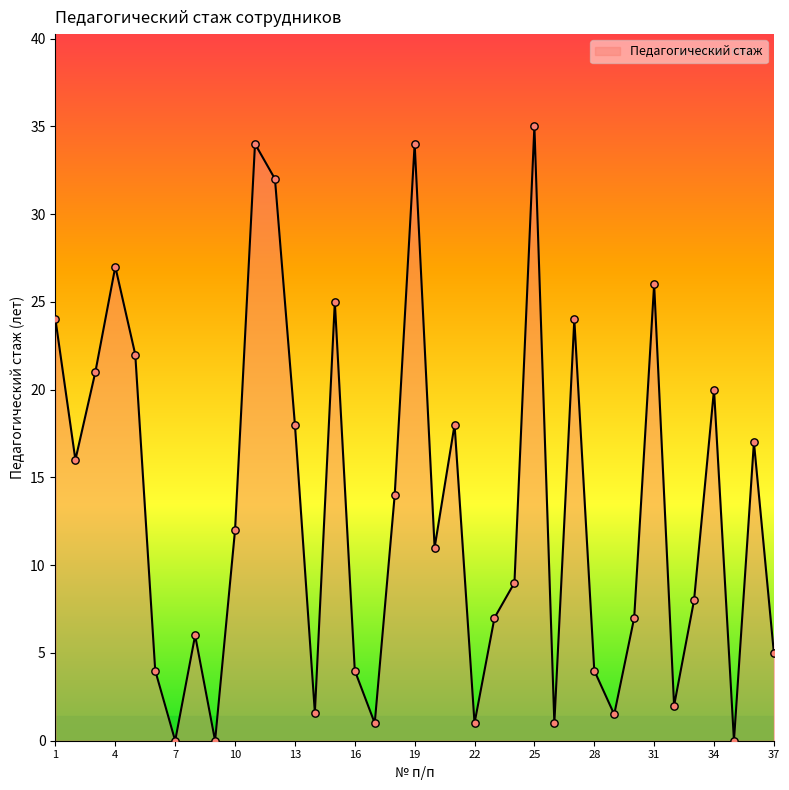

What is the greatest value displayed?

35.0